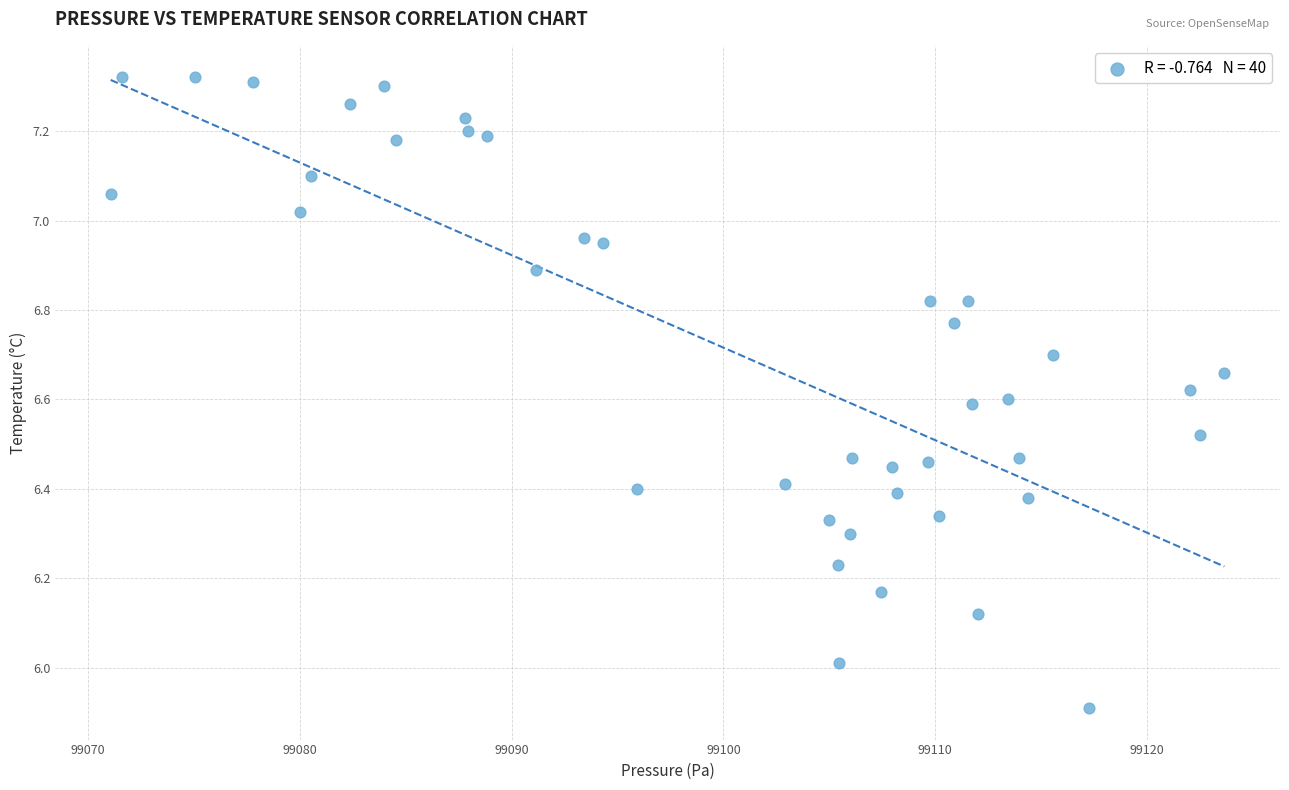

What is the range of X values (max minus min)?

52.6